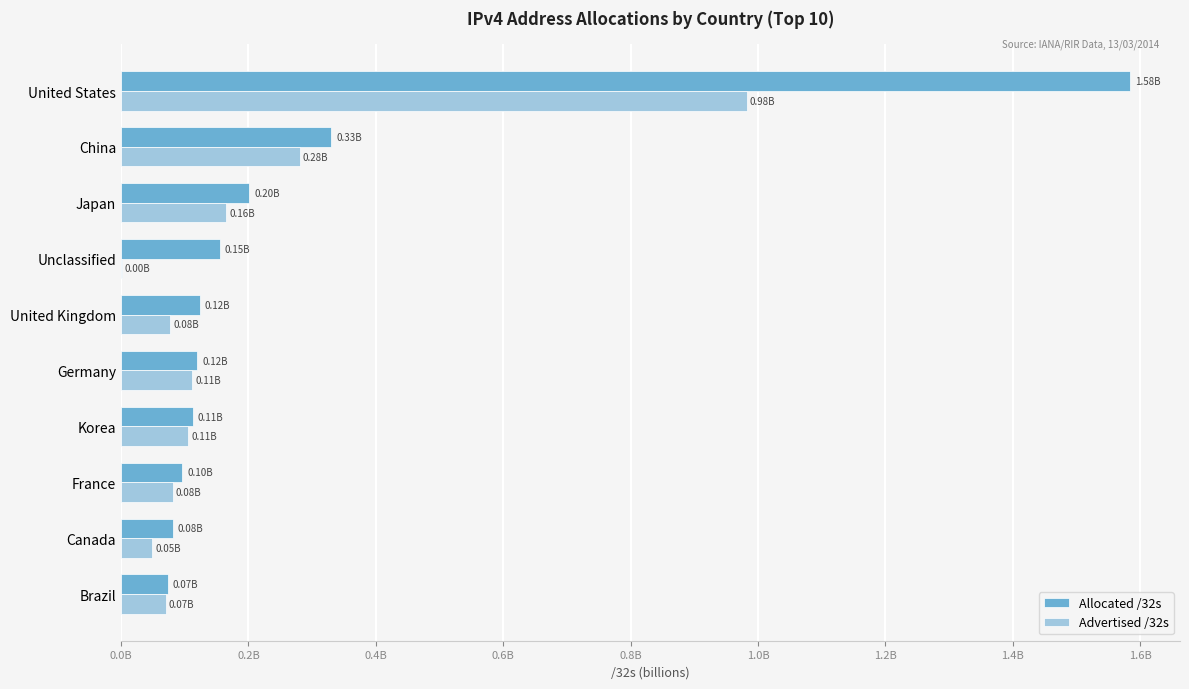

At which label is Advertised /32s closest to 491649856?

China